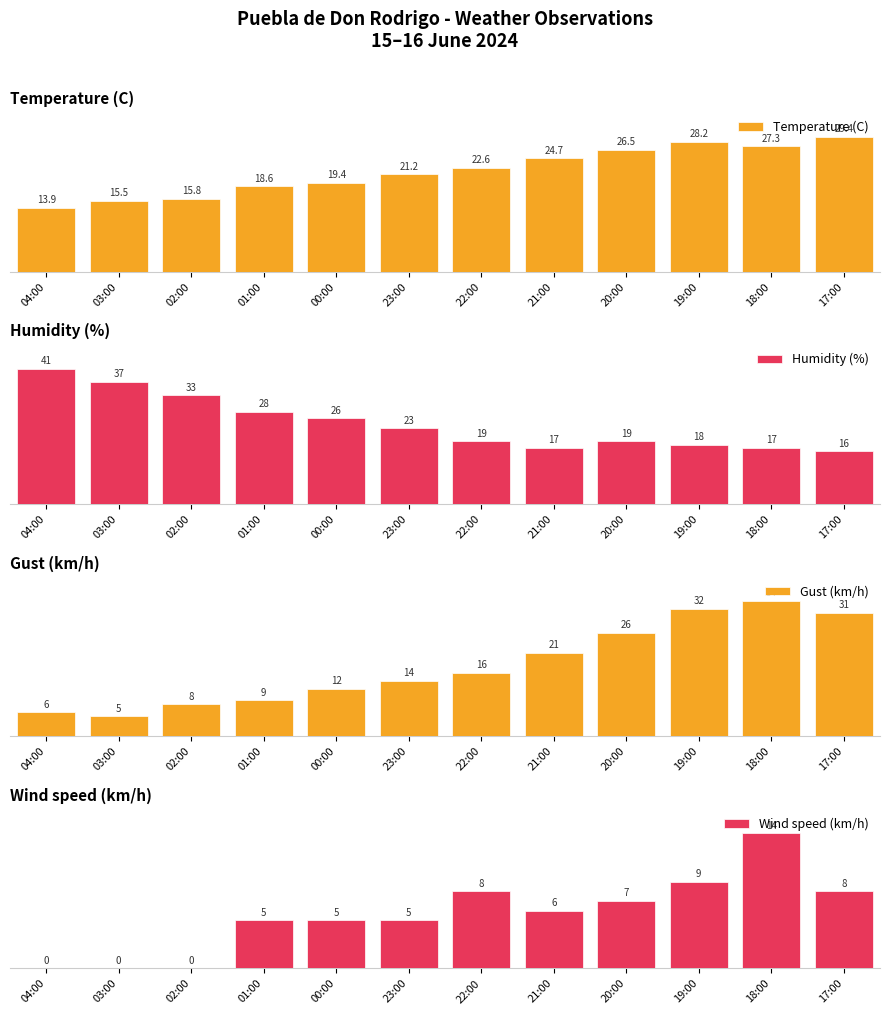

What position from the right is 23:00?

7